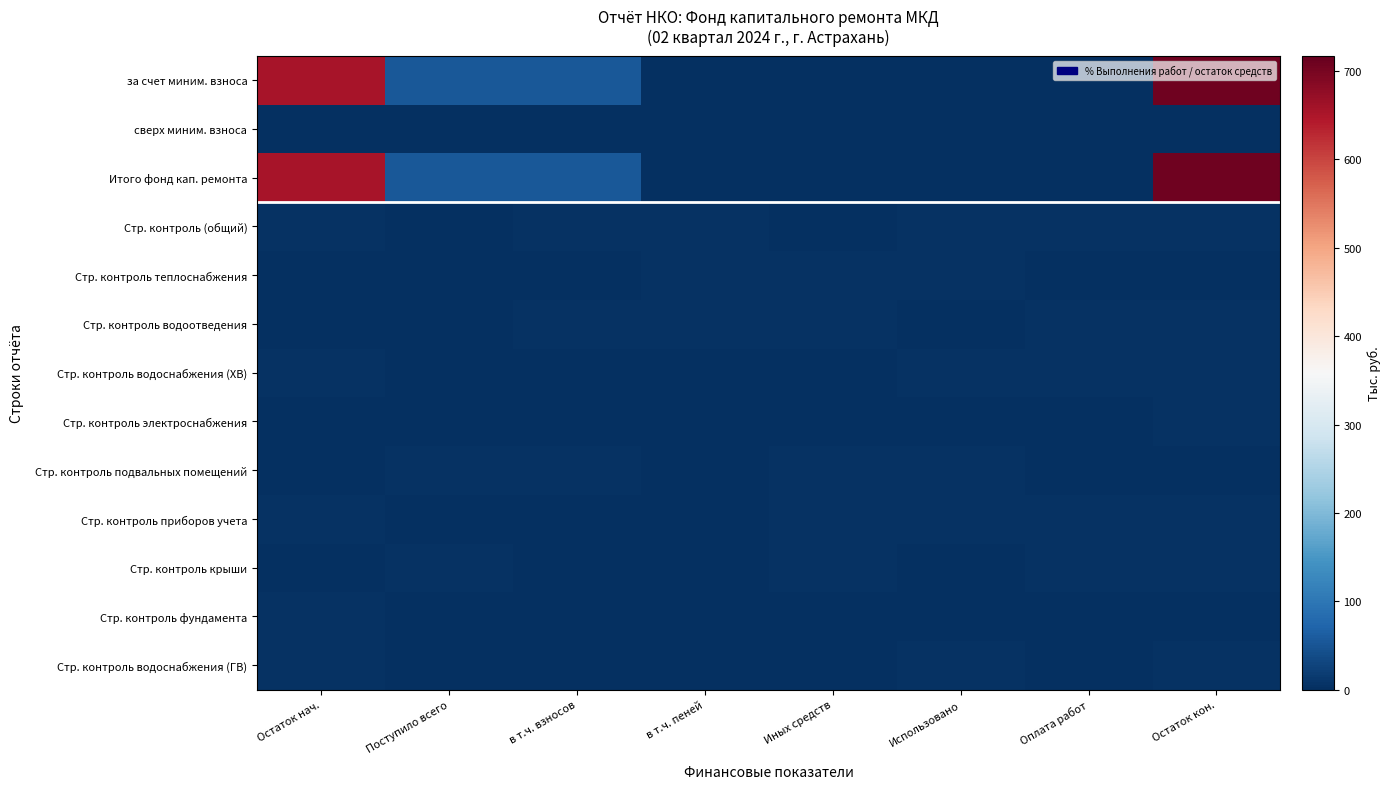

Which series has the largest range (max minus min)?

за счет миним. взноса